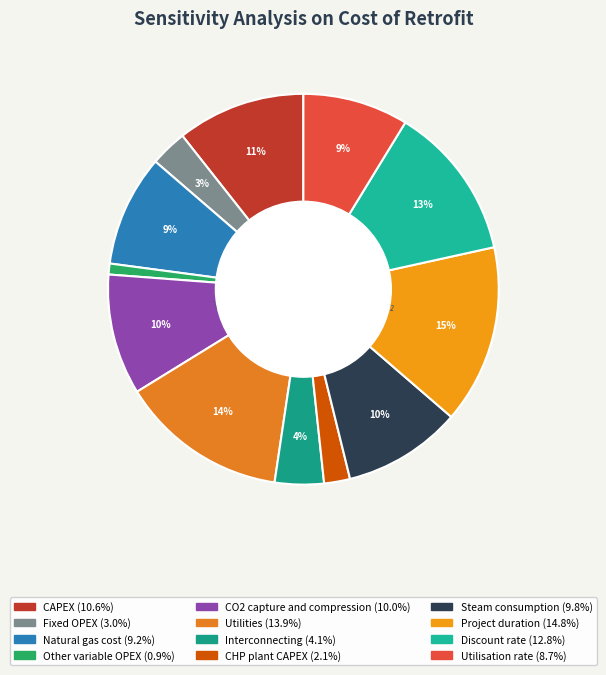

To the nearest percent, what is the difference between the largest and smallest slice percentages?

14%